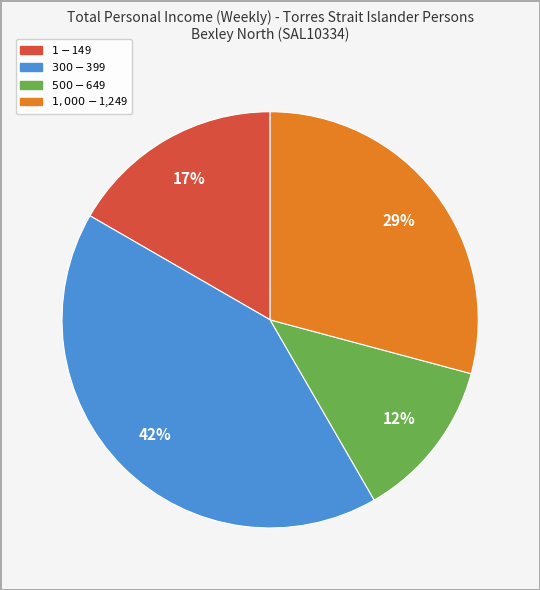

To the nearest percent, what is the average slice percentage?

25%